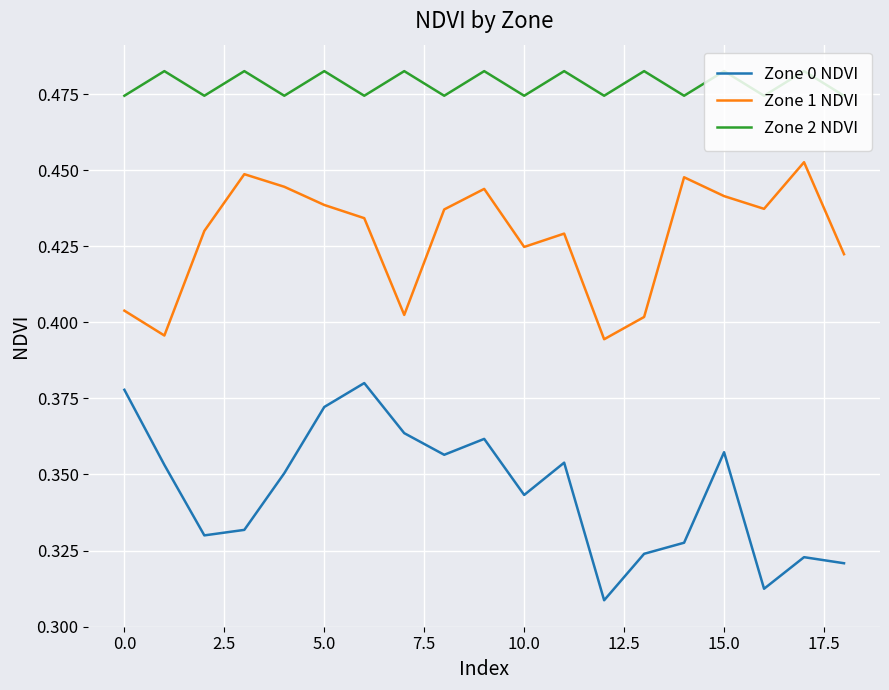

True or false: Zone 2 NDVI and Zone 0 NDVI intersect in this chart.

False